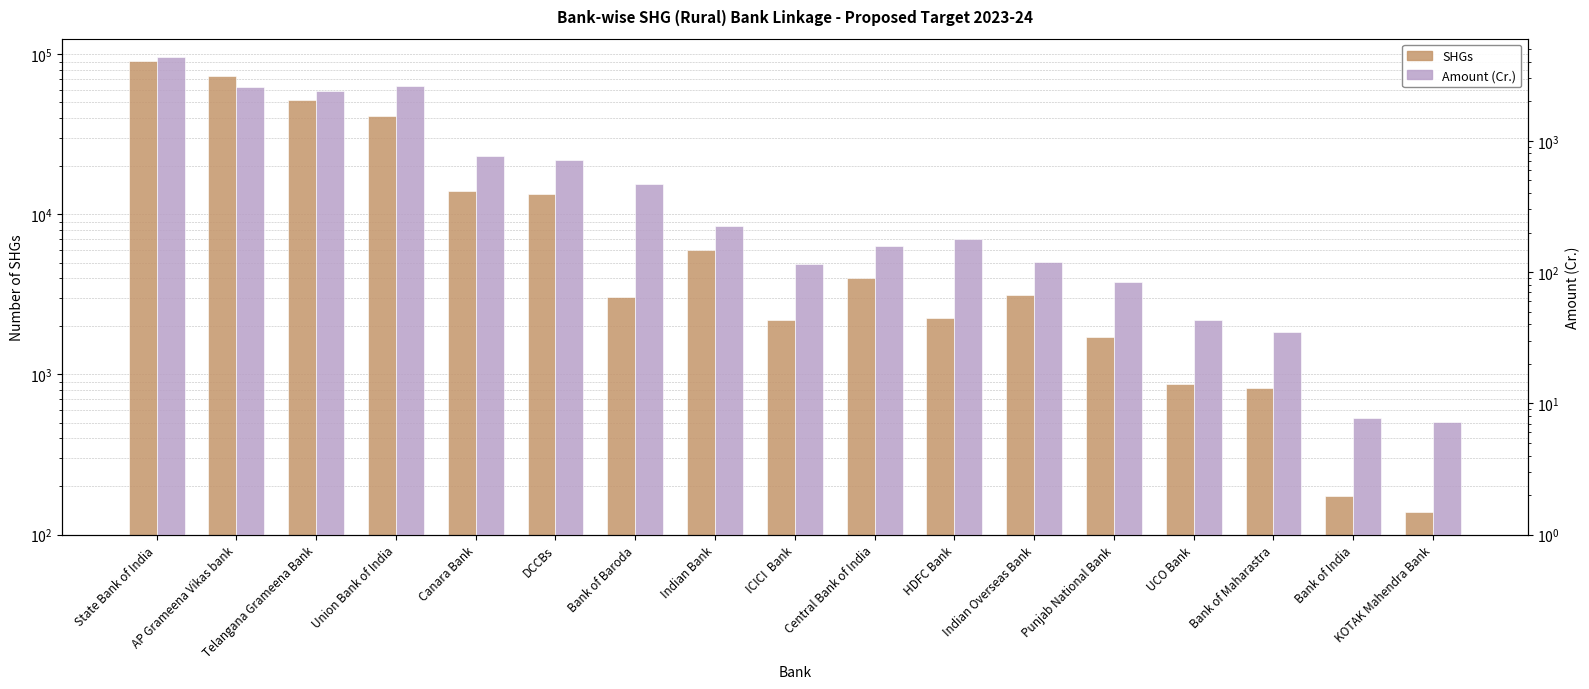

Which has a higher value, State Bank of India or Bank of Maharastra?

State Bank of India